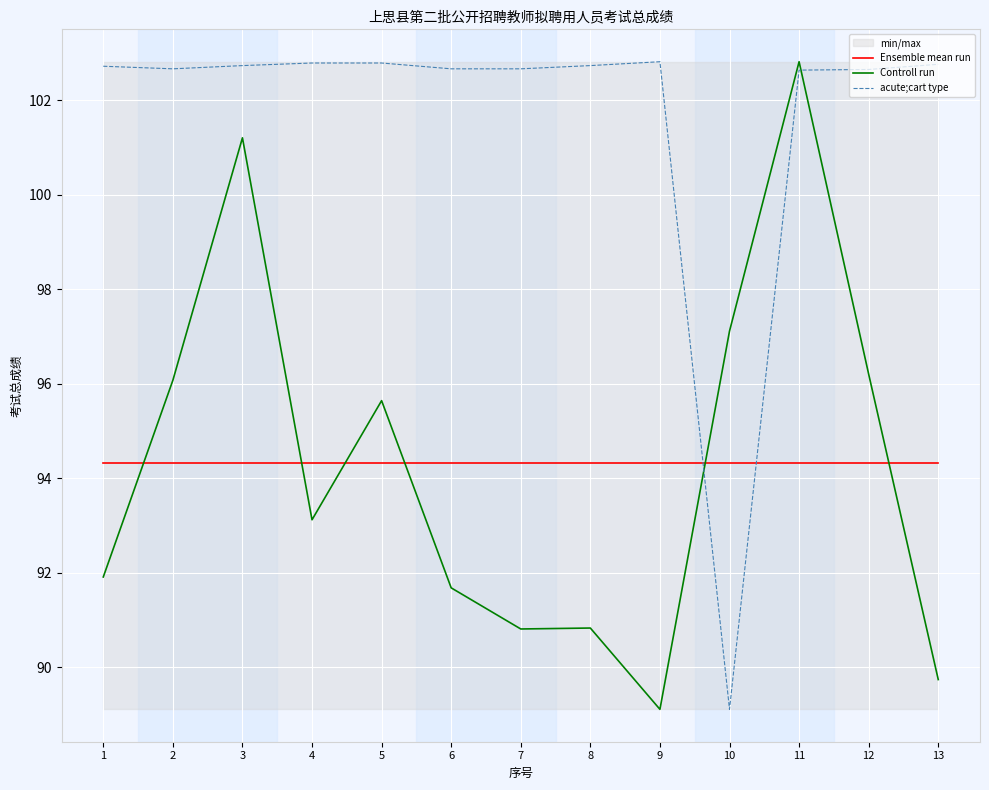

What is the difference between the second highest and second lowest values in the Controll run series?

11.5